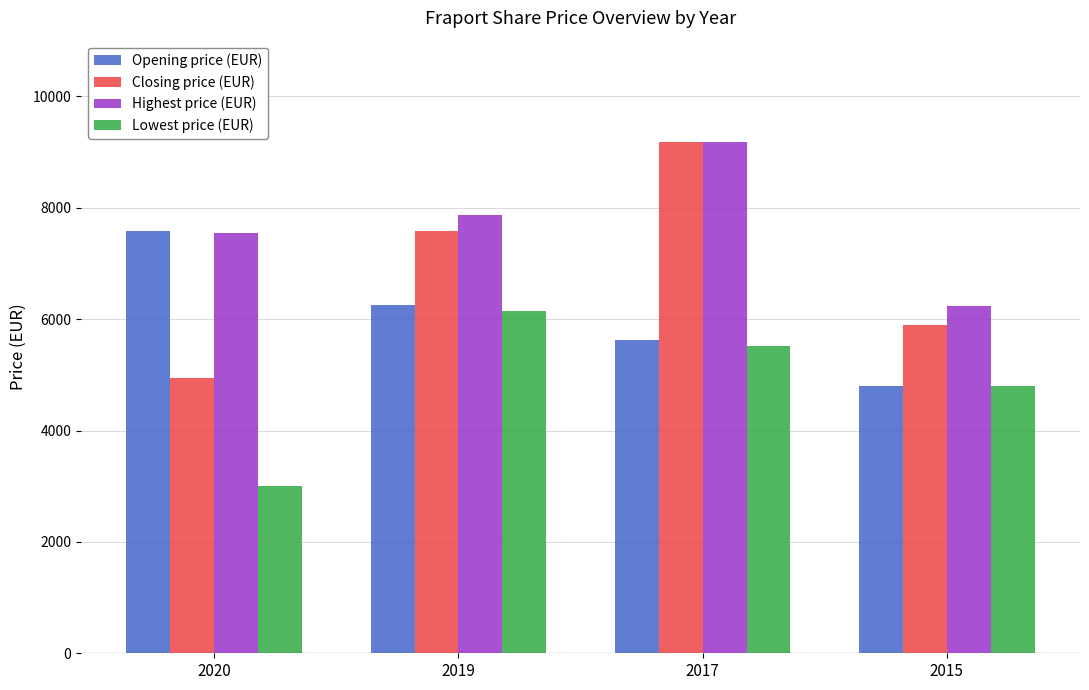

What is the approximate value of Opening price (EUR) at 2019, to the nearest 50?

6250